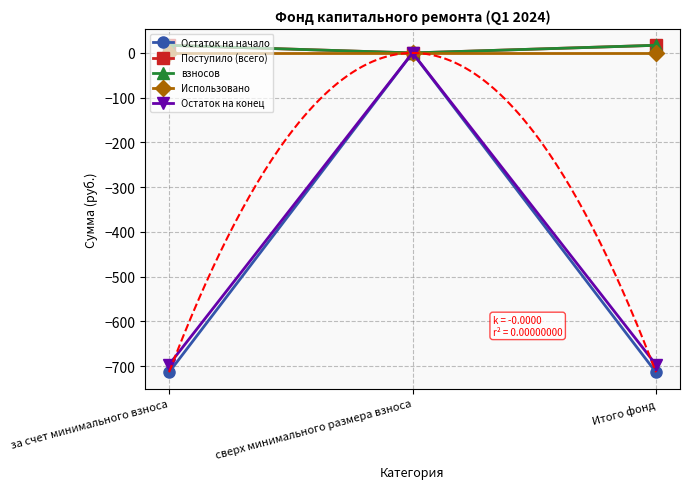

How many data points in Поступило (всего) are less than 17?

1